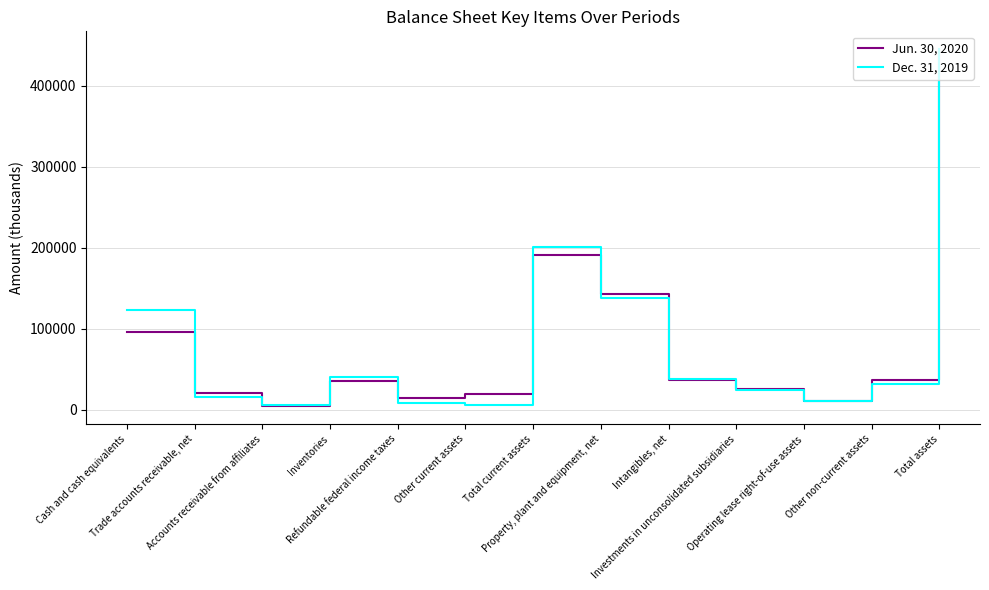

Does the chart display data point markers on the line(s)?

No